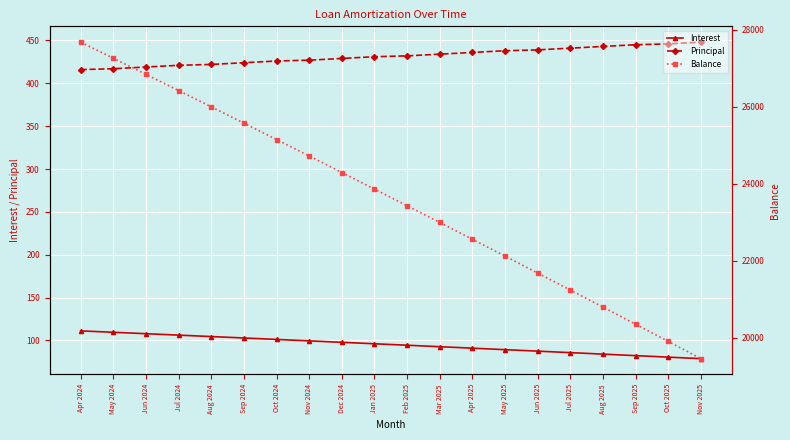

What is the label of the 1st point from the left?

Apr 2024